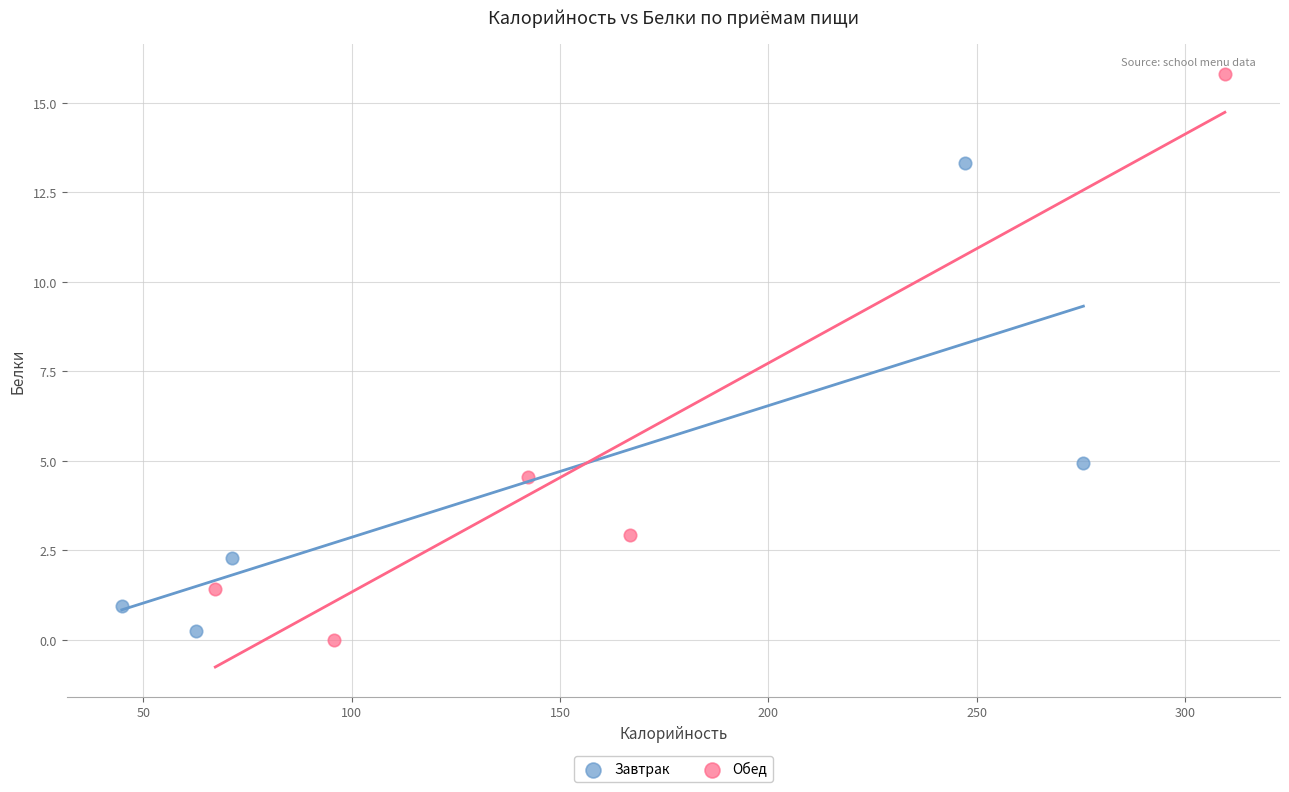

Which series contains the highest Y value?

Обед